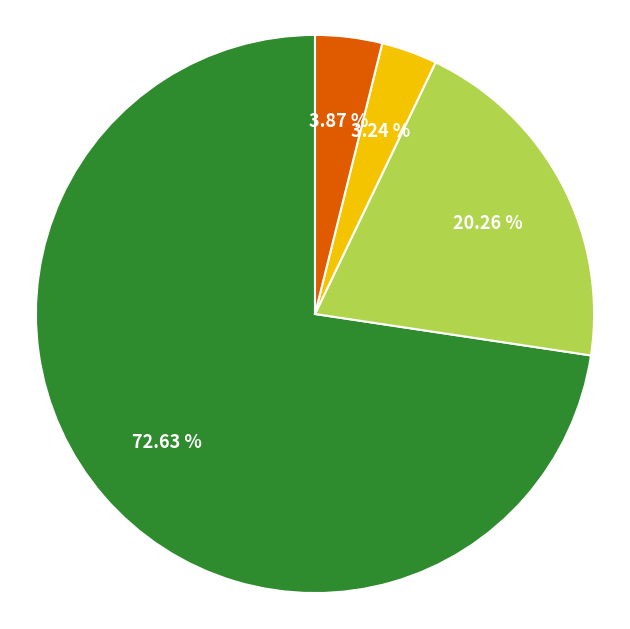

Is there a majority slice in this chart?

Yes